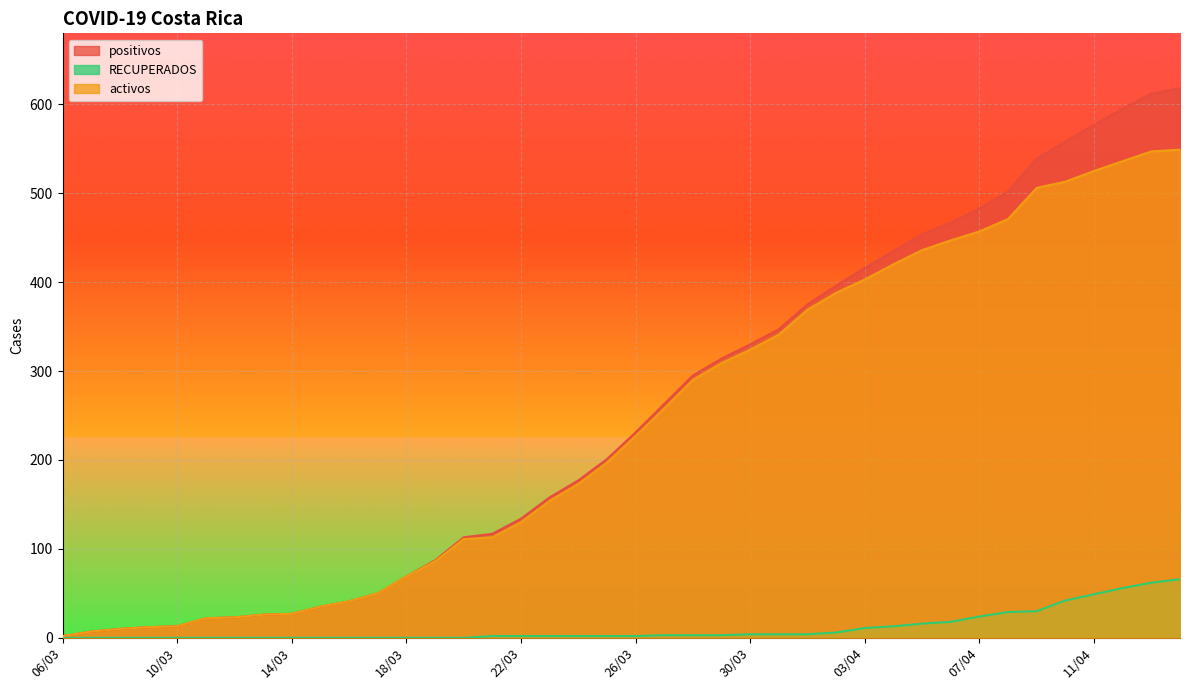

Rank the series at 09/03 from highest to lowest value.

positivos, activos, RECUPERADOS